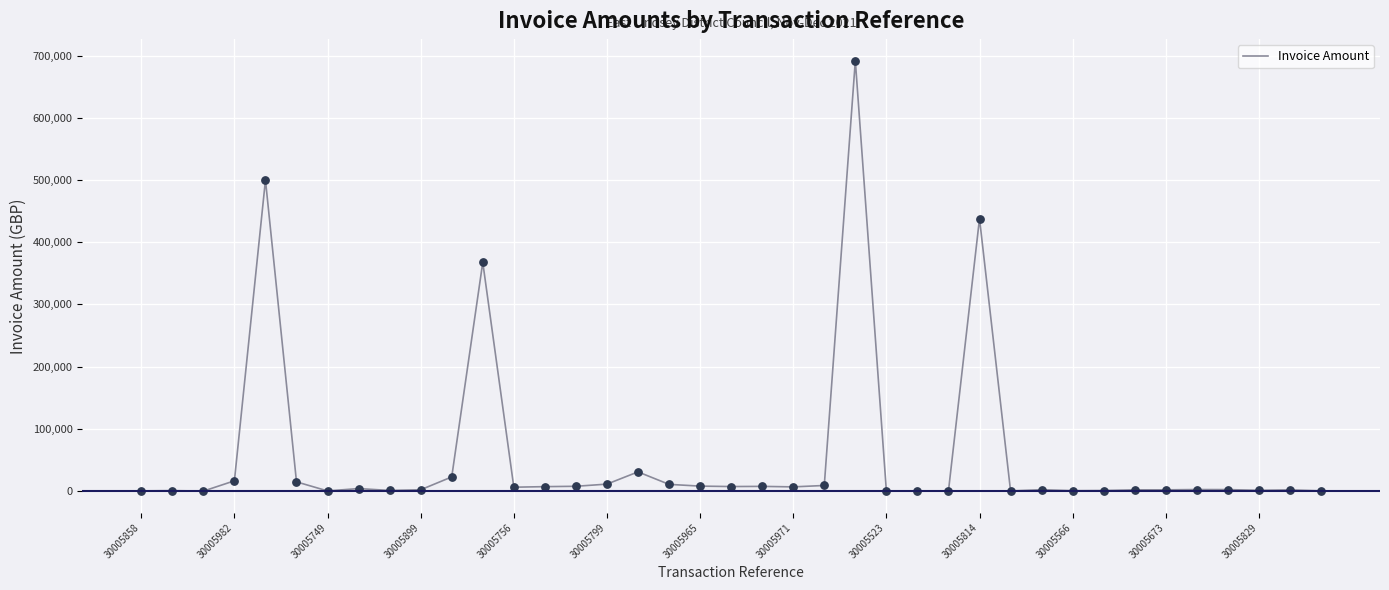

What is the difference between the maximum and minimum values?

691884.1